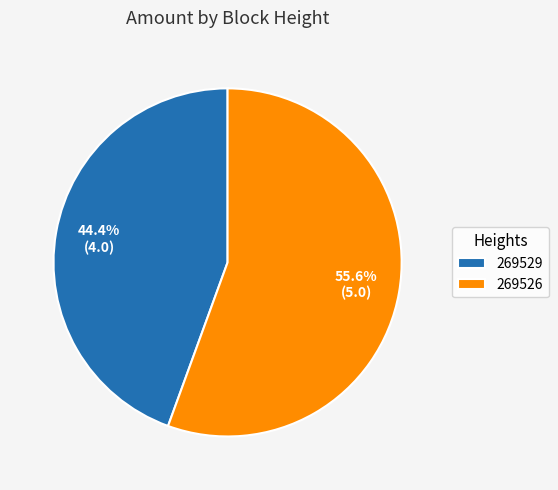

What is the largest slice in the pie chart?

269526